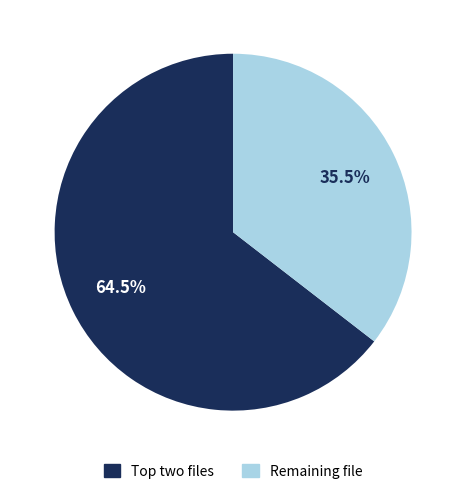

Does any single category account for the majority?

Yes